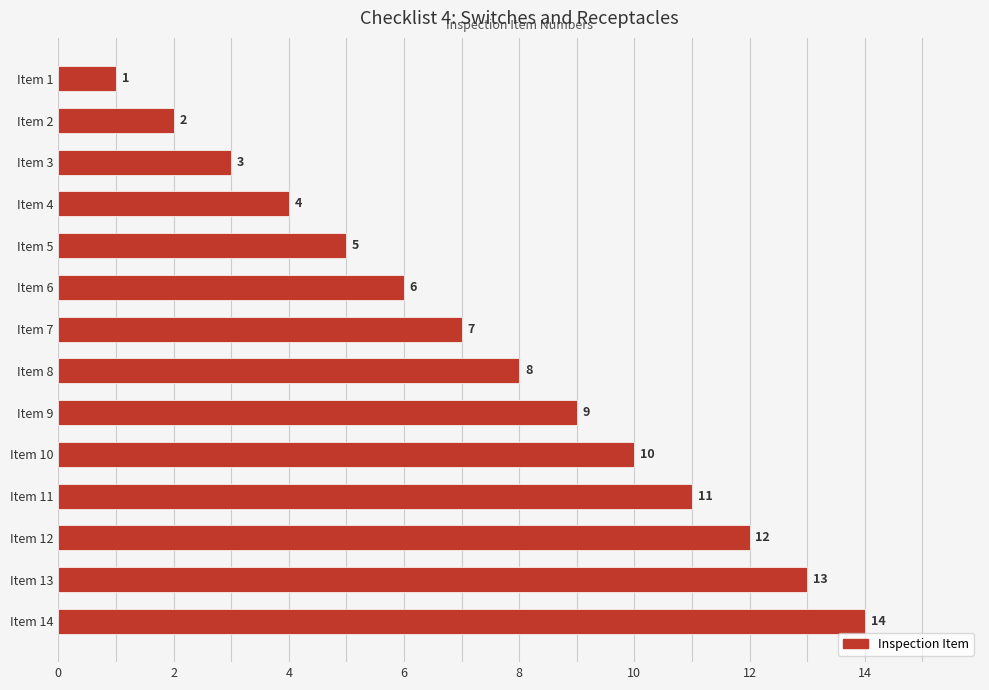

At which label is the value closest to 7?

Item 7